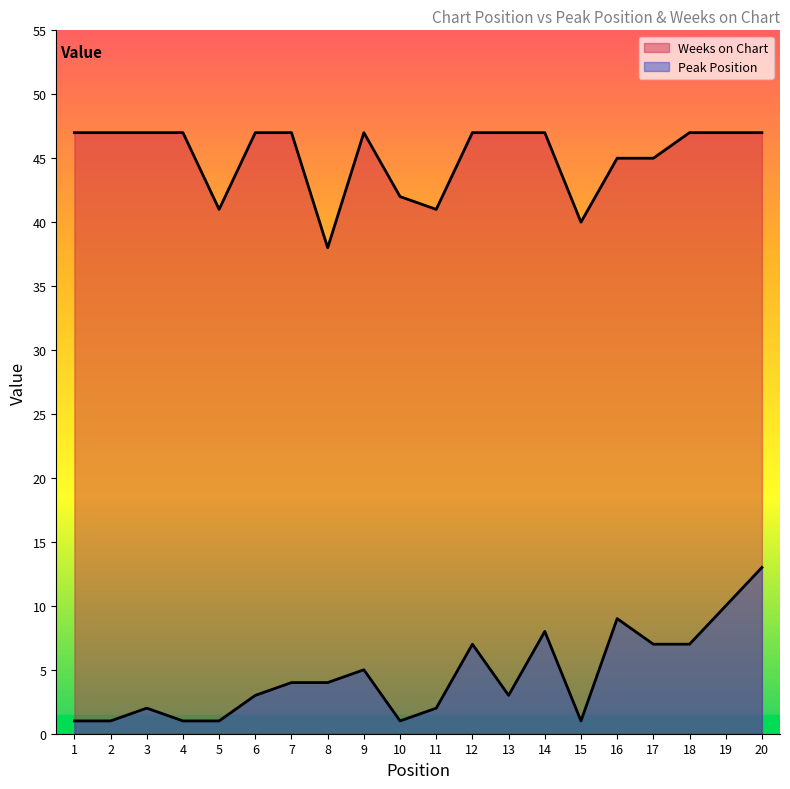

List the series in order of their peak value, lowest first.

Peak Position, Weeks on Chart